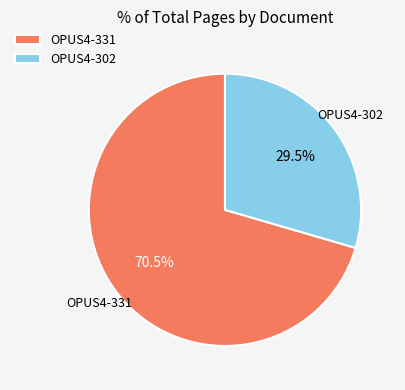

Which slice is the smallest?

OPUS4-302